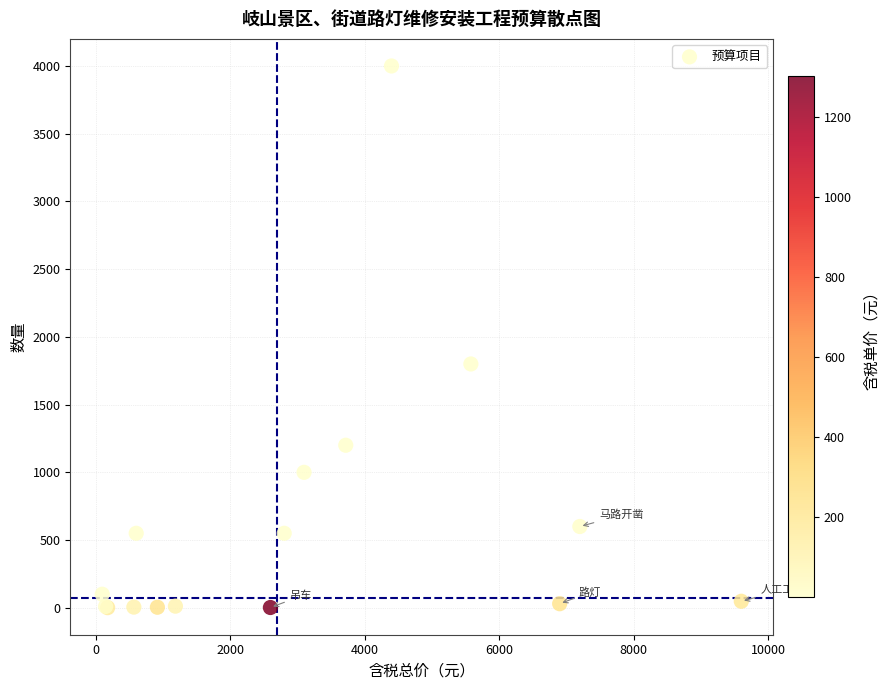

What Y value in the scatter plot is closest to 2000?

1800